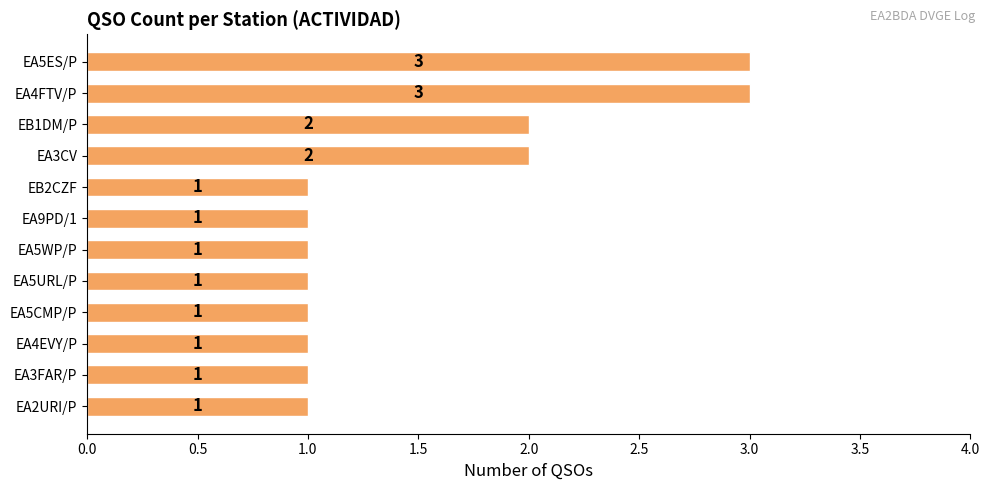

Is it true that the value at EA3CV is 1?

False